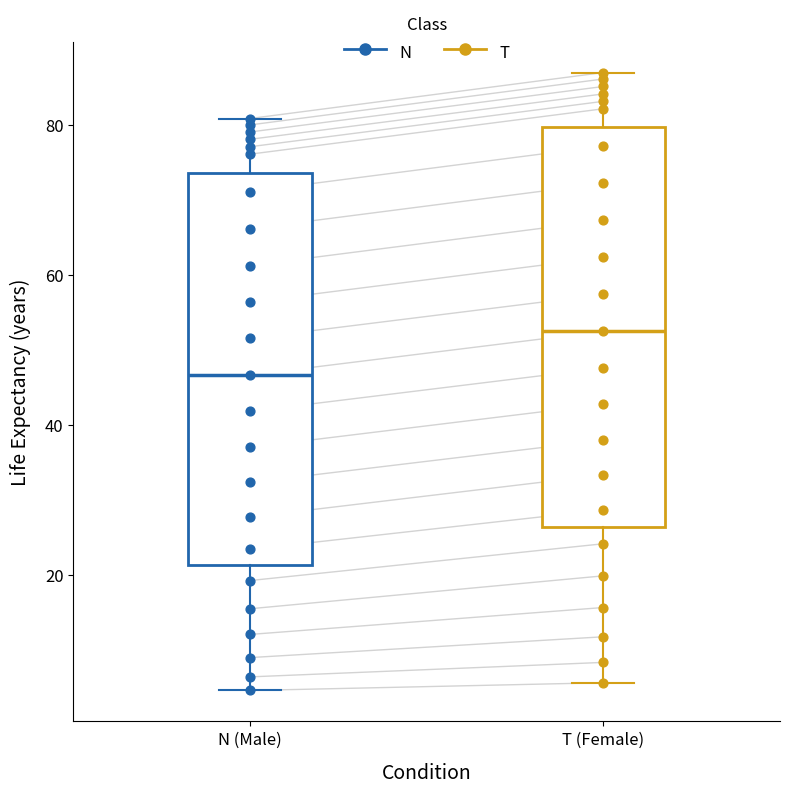

Reading left to right, read every box against the y-axis: the position of its median line, the range the box covers, and the ends of its whiskers. The values are not printed on the chart, so give them approximately, as read against the axis.

N (Male): median 46, box 22 to 74, whiskers 4 to 80
T (Female): median 52, box 26 to 80, whiskers 6 to 86